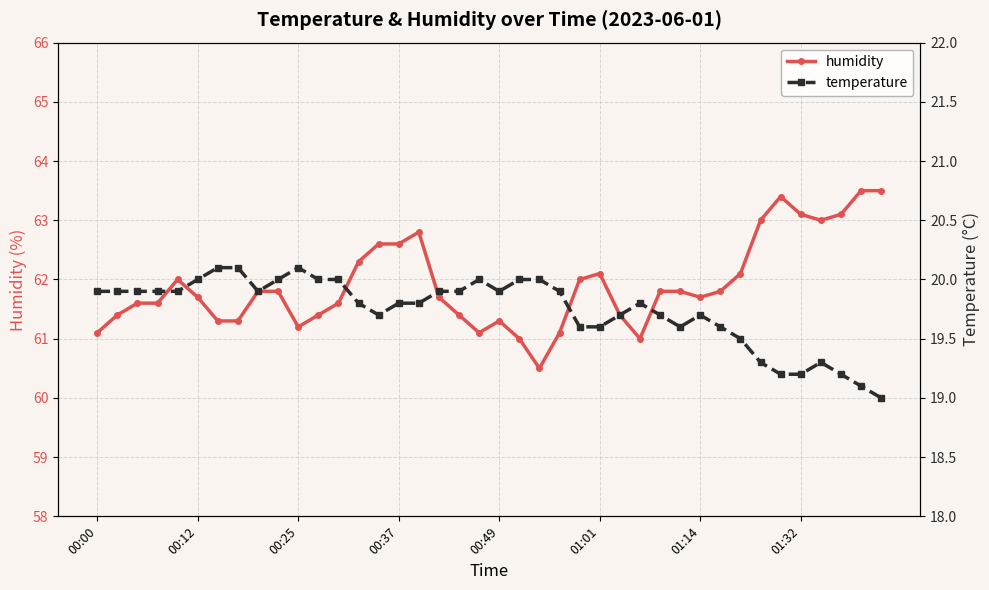

True or false: temperature and humidity intersect in this chart.

False